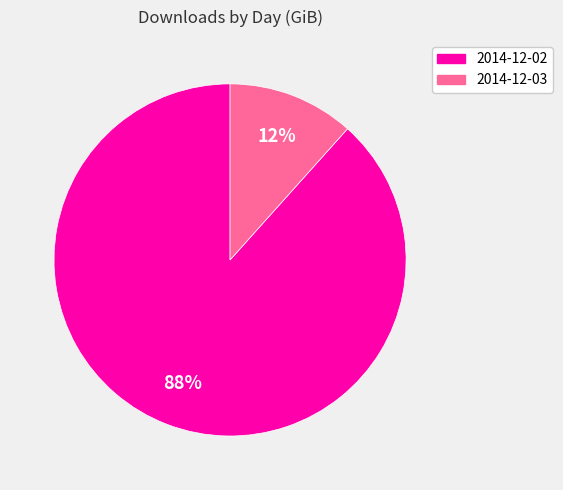

What percentage is the 2014-12-02 slice, to the nearest percent?

88%